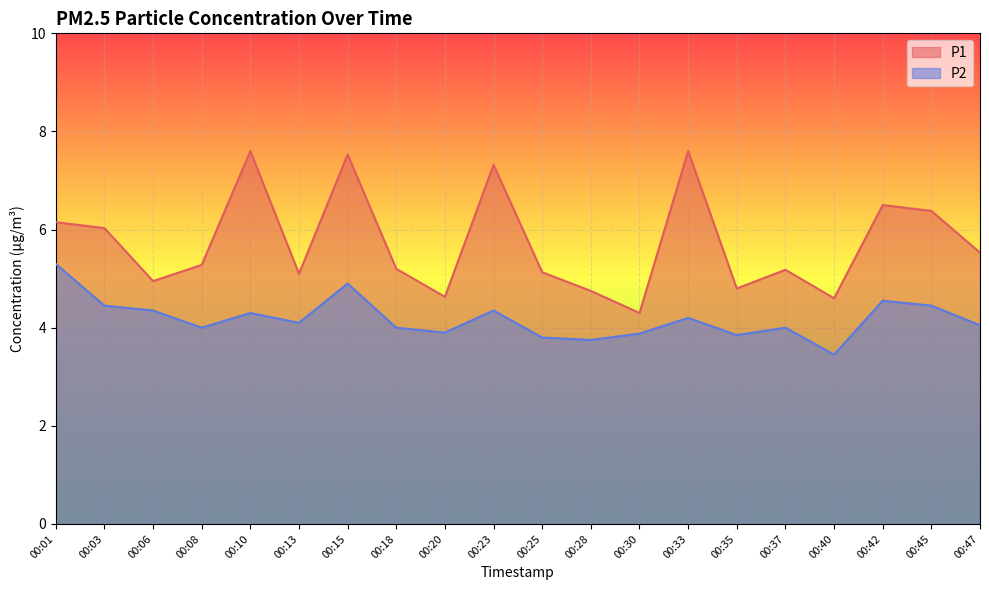

The P1 series shows 5.3 at 00:08. True or false?

True